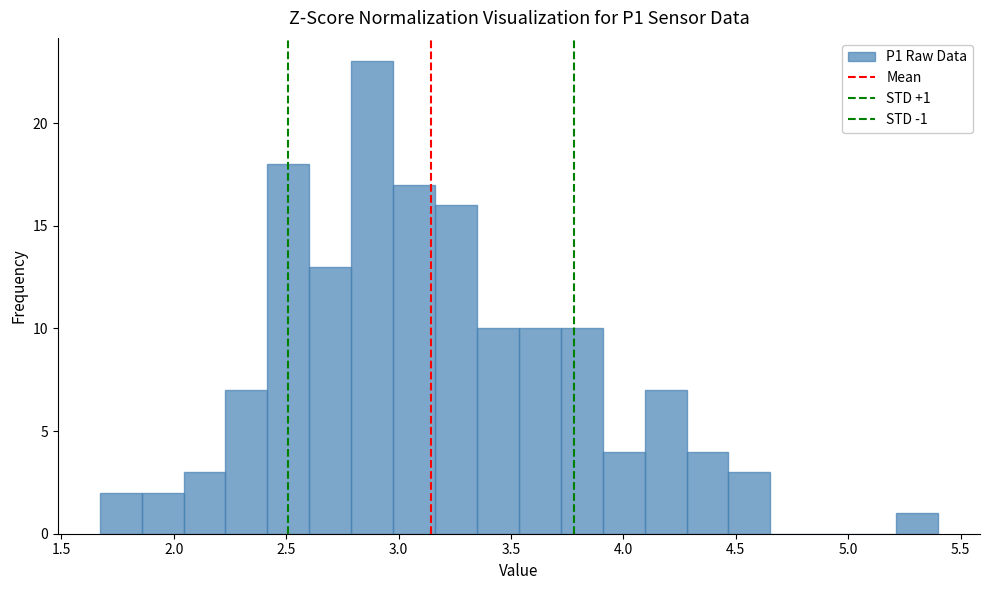

Read against the x-axis, roughly where is the centre of the tallest bar?

2.90